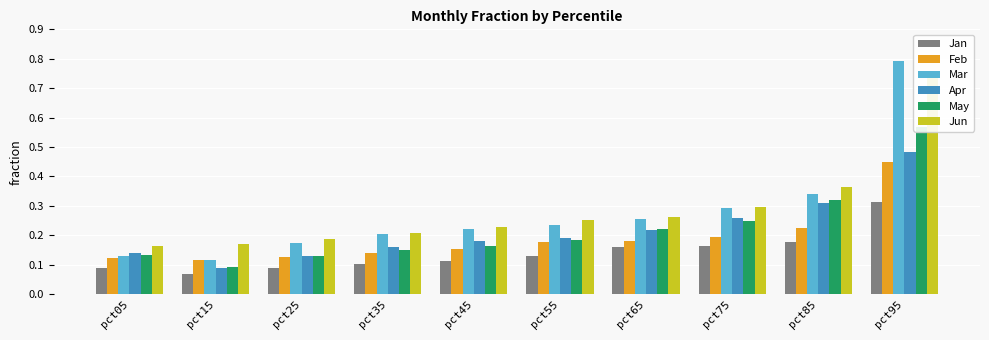

Is it true that Mar equals 0.1 at pct05?

True